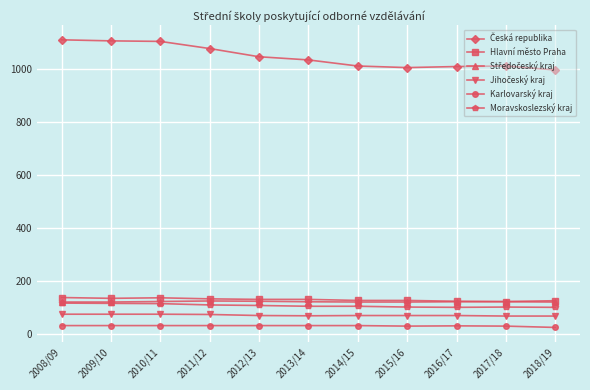

What is the minimum value for Moravskoslezský kraj?

101